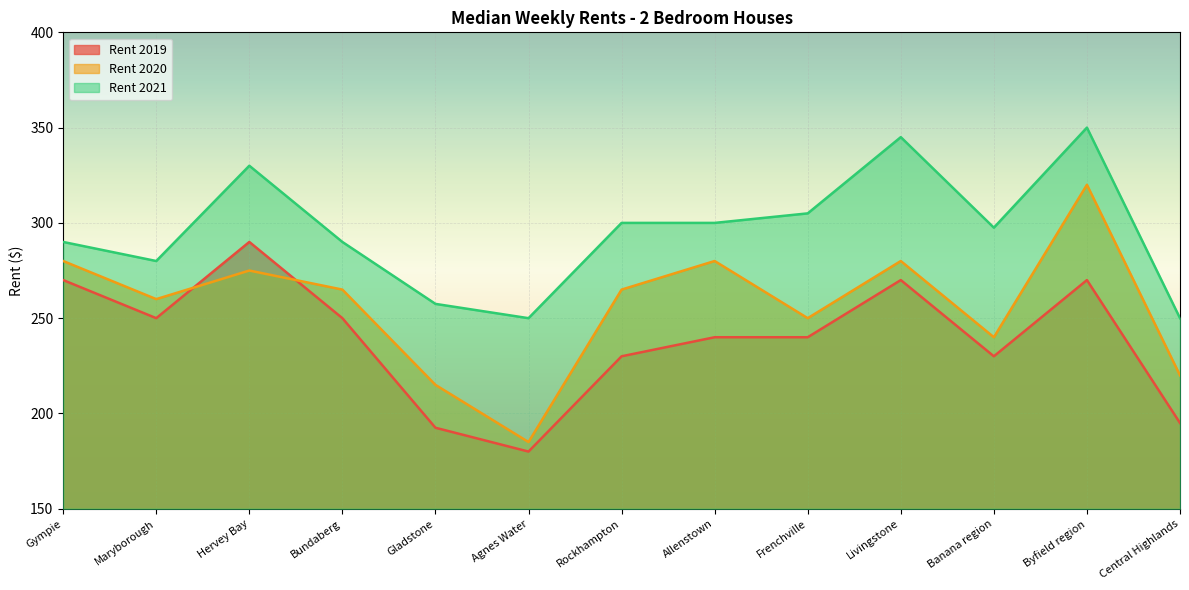

True or false: Rent 2019 has more than 0 interior local peaks.

True